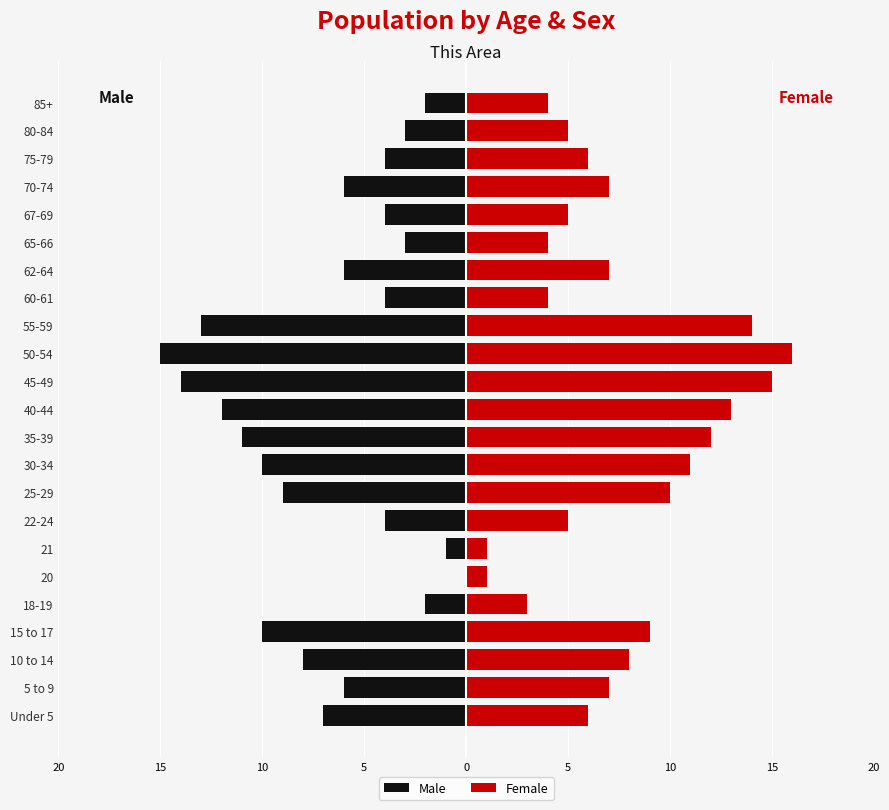

How many data points in Female are above 7?

9